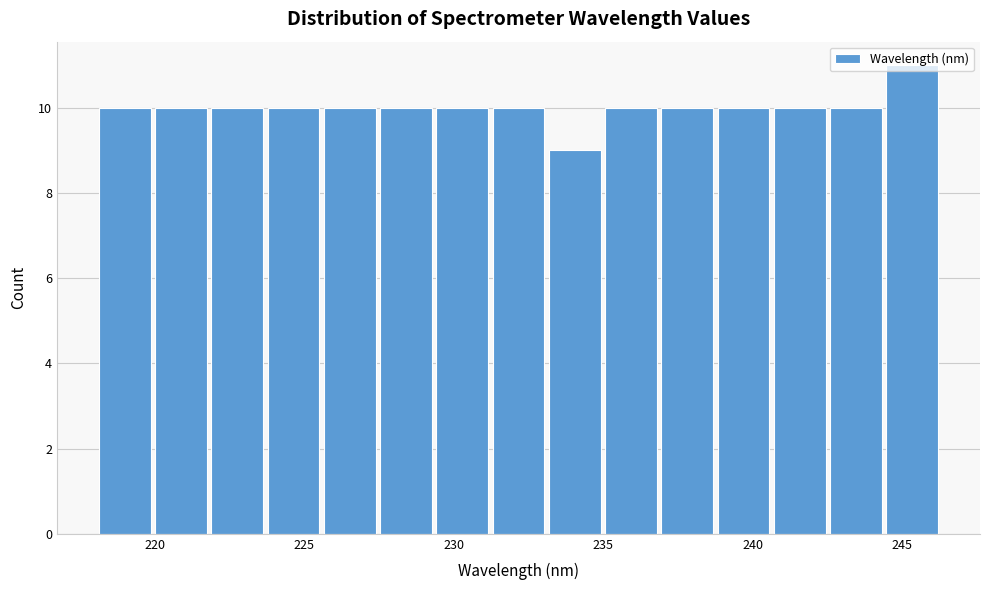

Around what value on the x-axis is the tallest bar? Give the approximate position of its centre, as read against the axis.

245.5